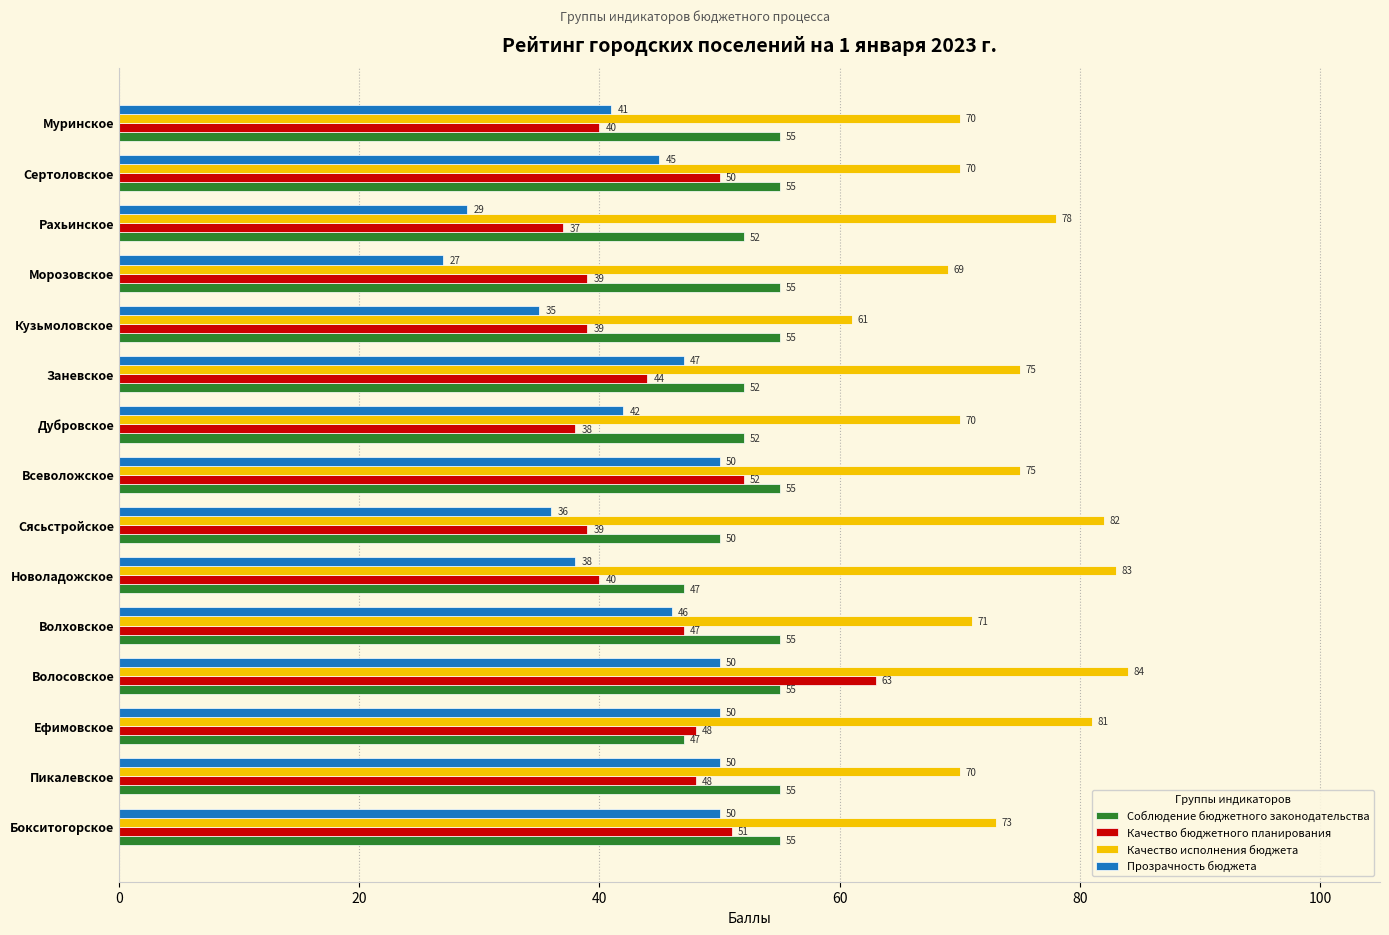

At which category is the sum across all series the highest?

Волосовское